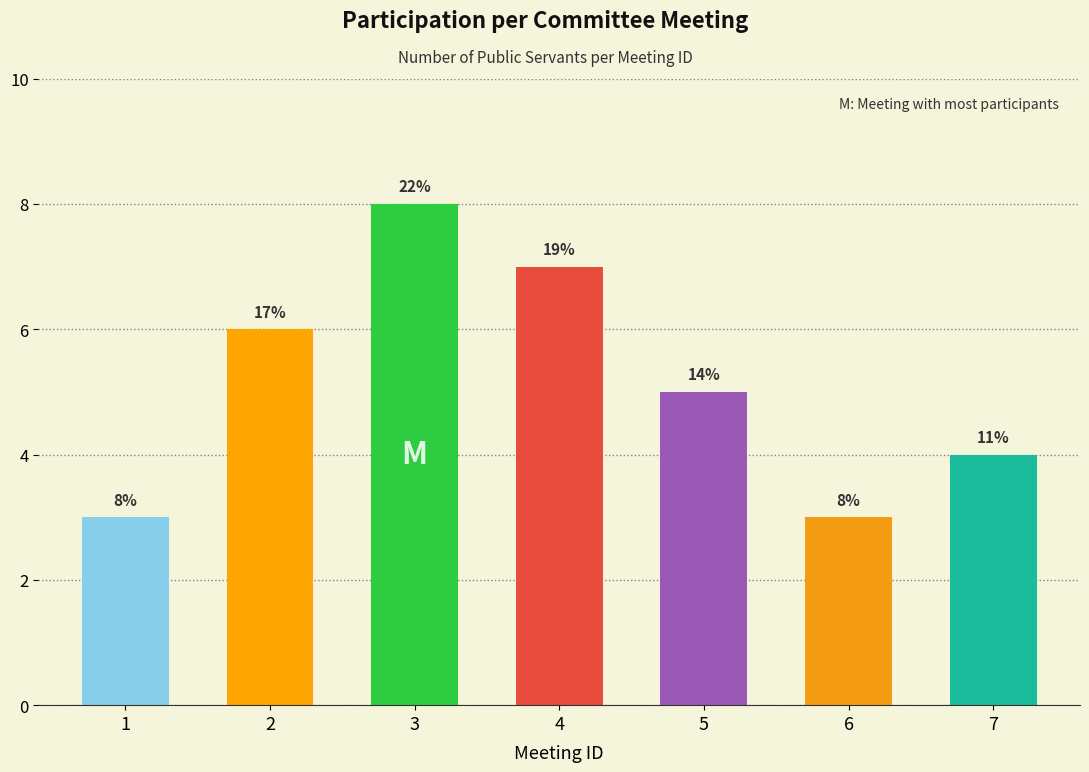

What is the sum of the values at 2 and 4?

13